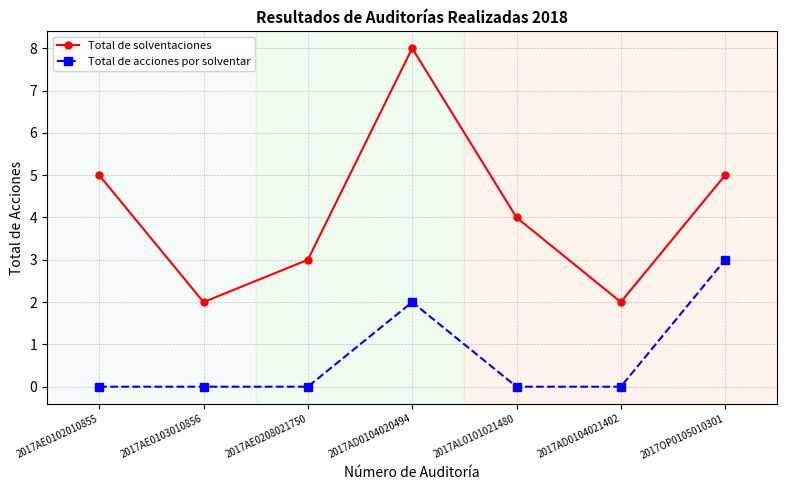

Reading left to right, what are all the values shown in this chart?

Total de solventaciones: 2017AE0102010855=5	2017AE0103010856=2	2017AE0208021750=3	2017AD0104020494=8	2017AL0101021480=4	2017AD0104021402=2	2017OP0105010301=5
Total de acciones por solventar: 2017AE0102010855=0	2017AE0103010856=0	2017AE0208021750=0	2017AD0104020494=2	2017AL0101021480=0	2017AD0104021402=0	2017OP0105010301=3